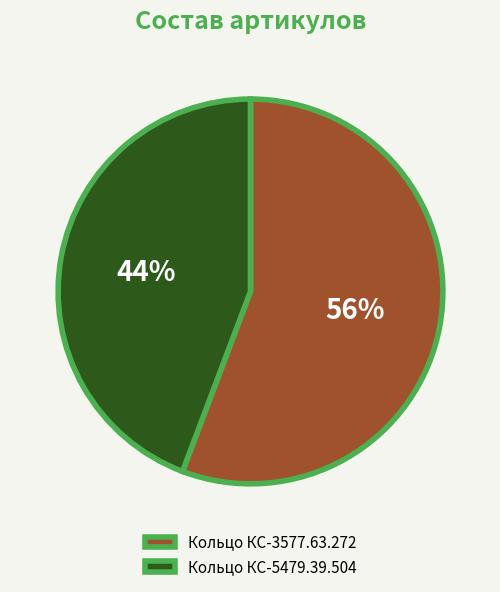

The Кольцо КС-5479.39.504 slice represents 44% of the pie. True or false?

True